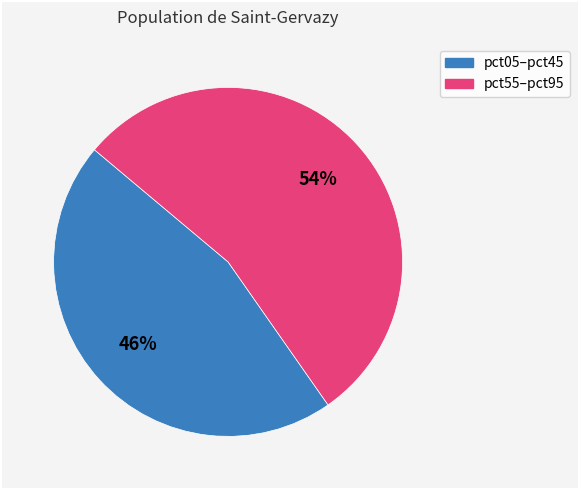

To the nearest percent, what is the average slice percentage?

50%